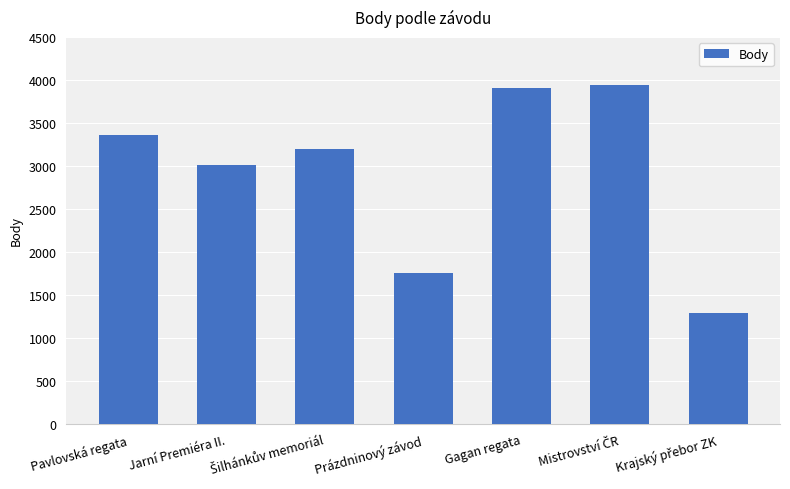

What is the value of the 4th bar from the left?

1758